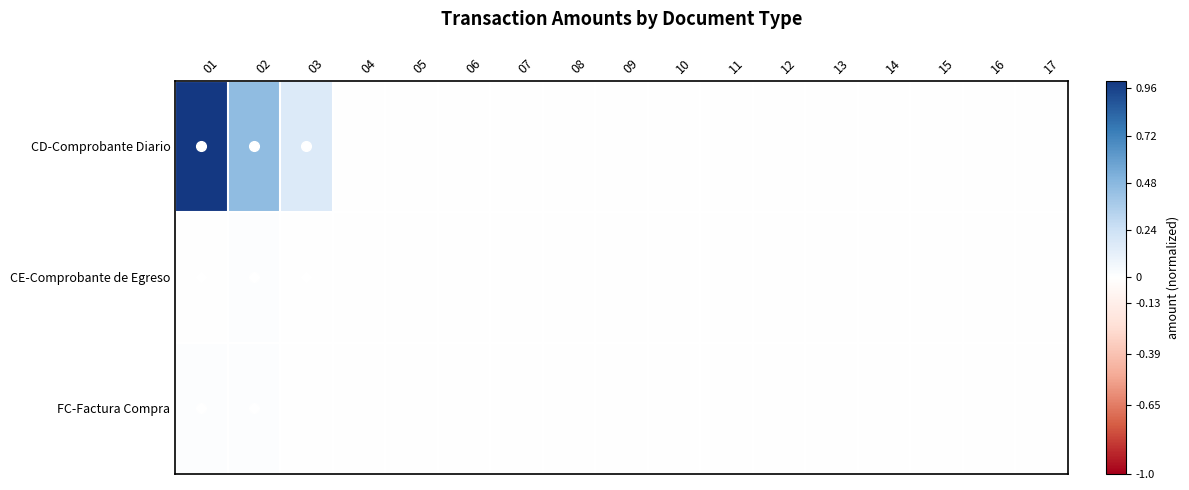

Which label corresponds to the smallest value in the chart?

04